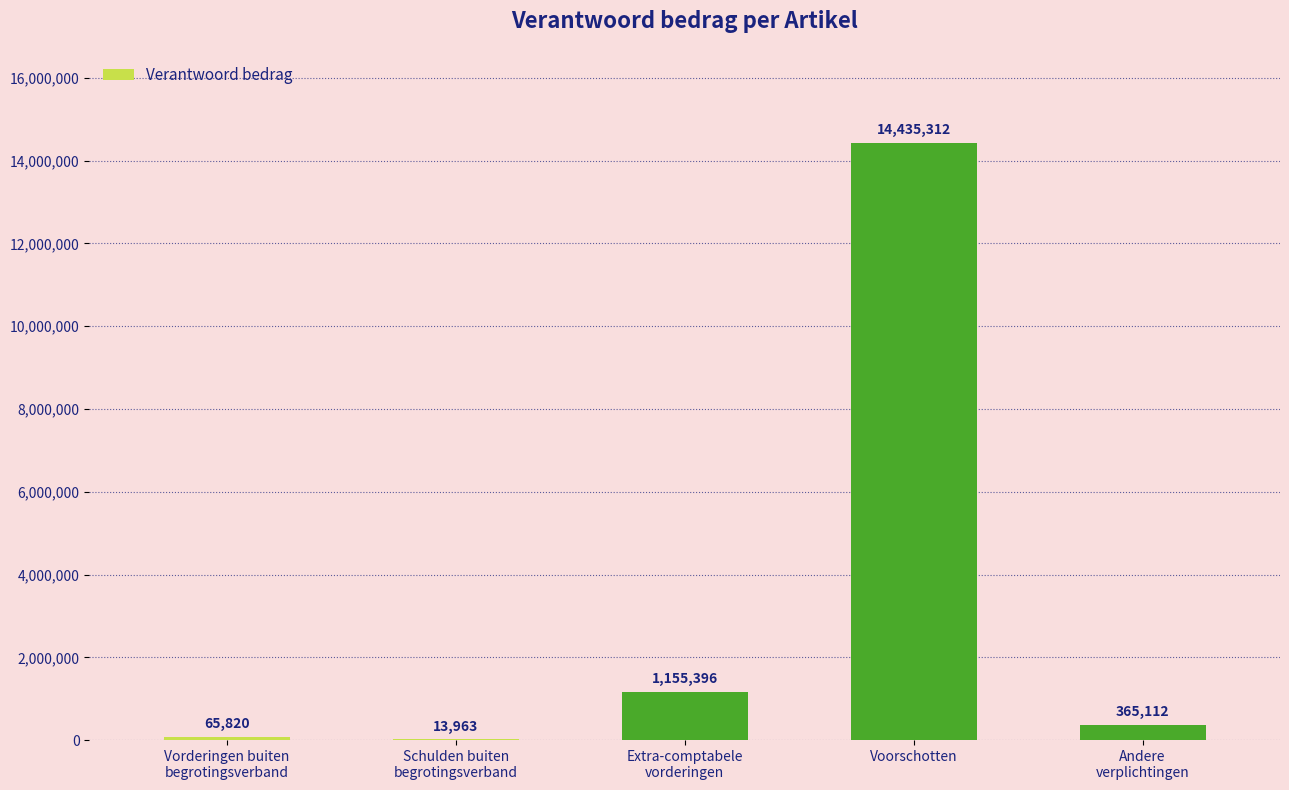

How many distinct data groups are displayed?

1